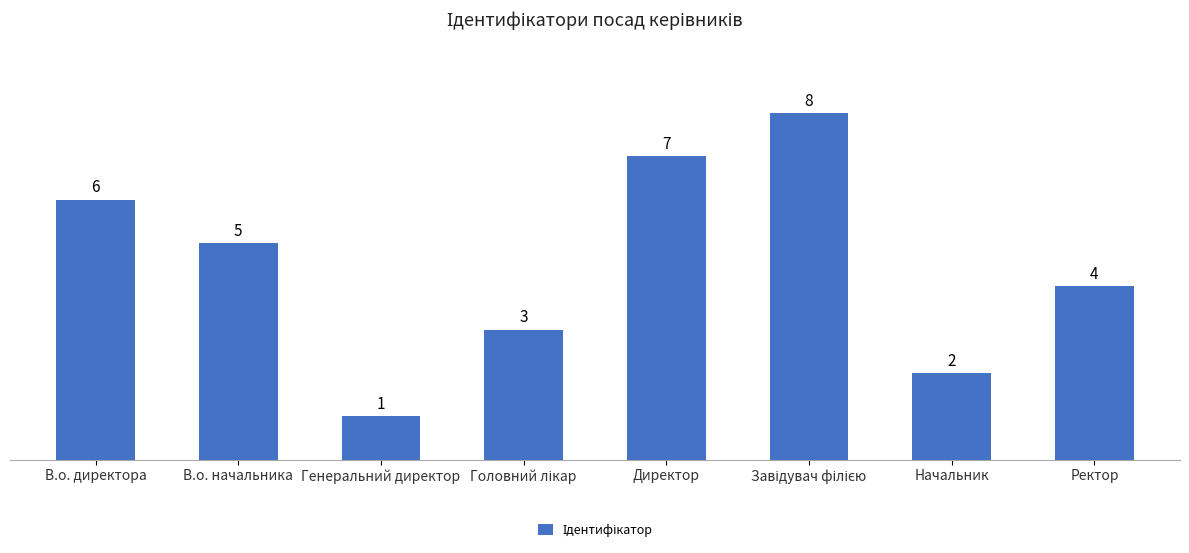

Reading right to left, what are all the values shown in this chart?

4	2	8	7	3	1	5	6